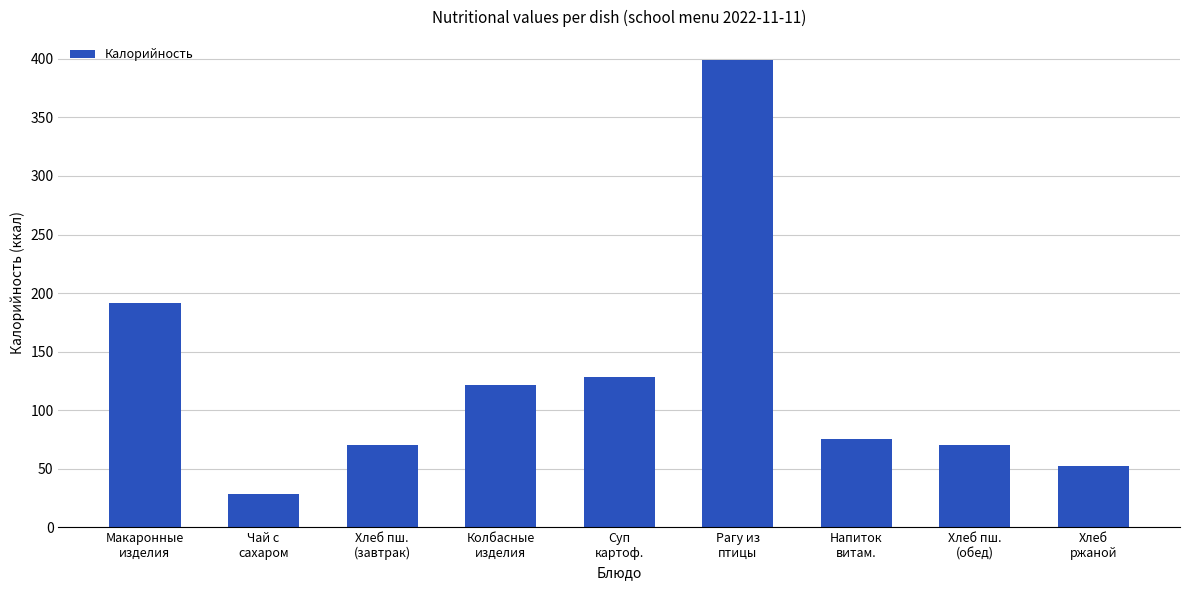

Approximately how many times larger is the value at Колбасные
изделия compared to Напиток
витам.?

1.6